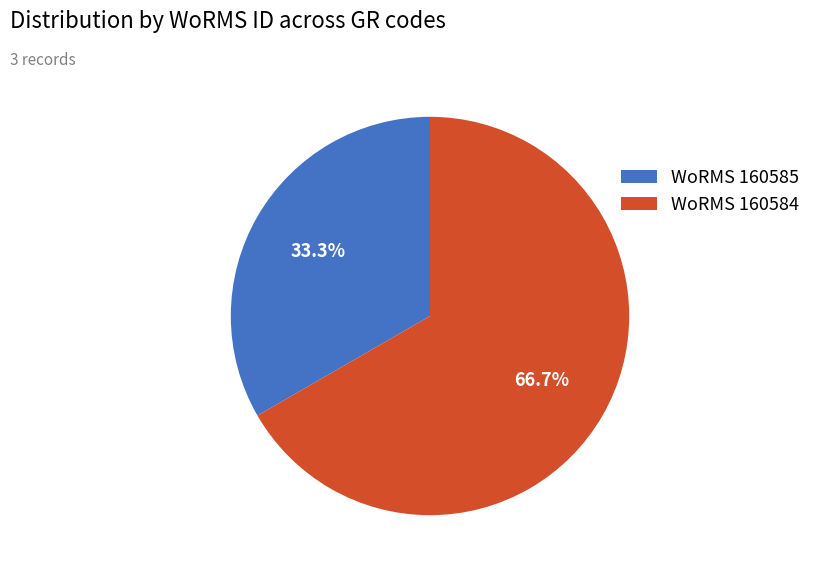

Does any single category account for the majority?

Yes